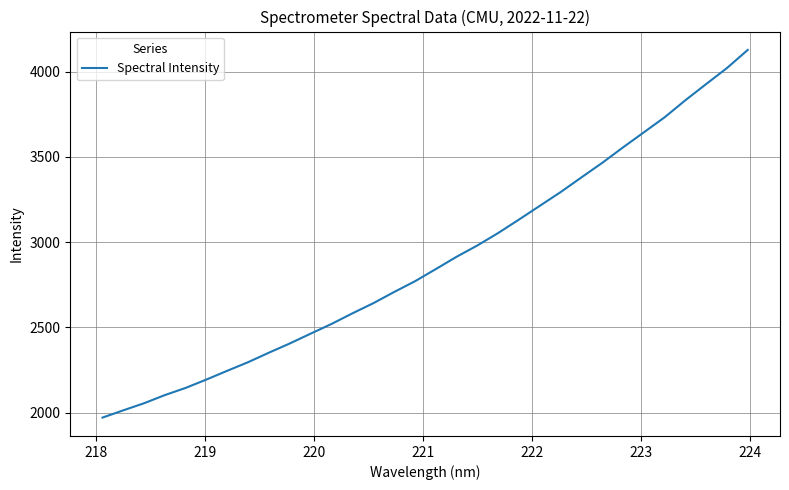

What is the maximum value shown in the chart?

4127.5